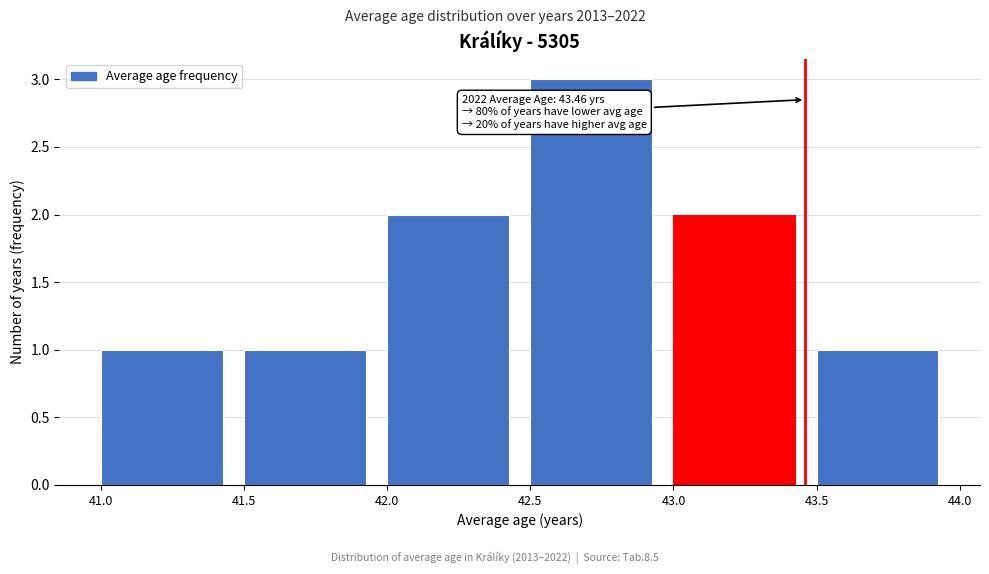

Over which range of the x-axis is the bar tallest?

42.5 to 43.0